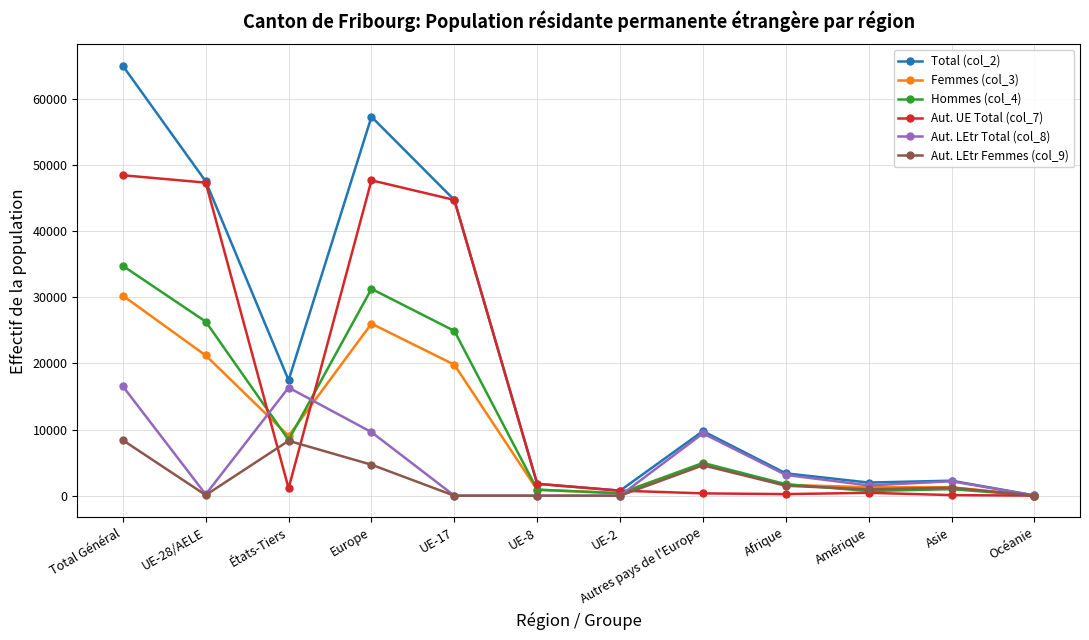

Where is the first local minimum for Aut. UE Total (col_7)?

États-Tiers